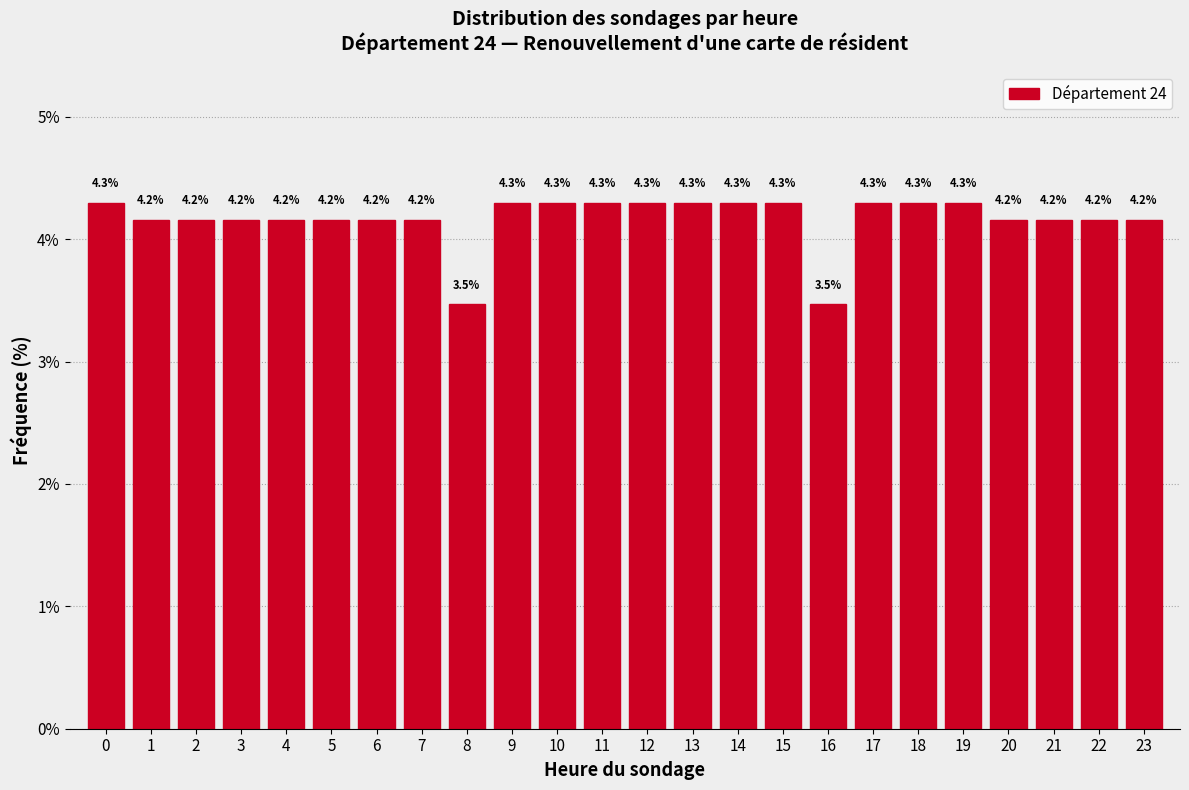

Reading right to left, what are all the values shown in this chart?

4.2	4.2	4.2	4.2	4.3	4.3	4.3	3.5	4.3	4.3	4.3	4.3	4.3	4.3	4.3	3.5	4.2	4.2	4.2	4.2	4.2	4.2	4.2	4.3